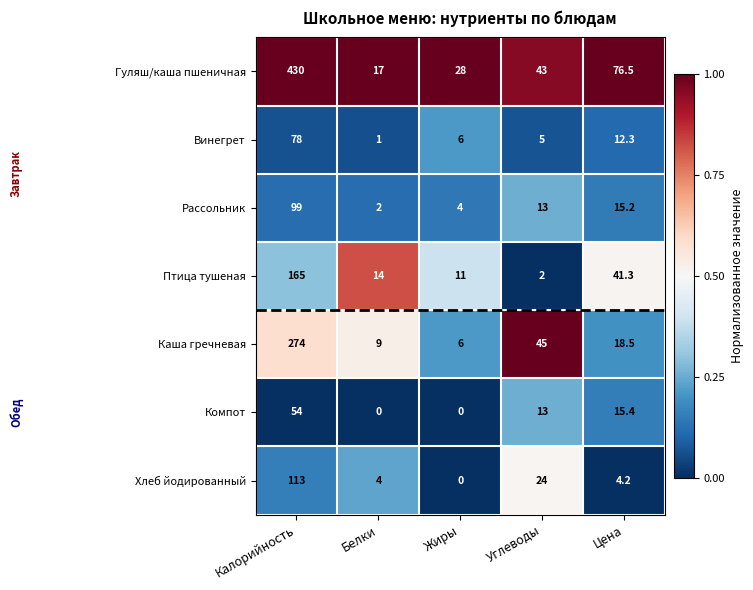

What is the total value across all series at Жиры?

55.0